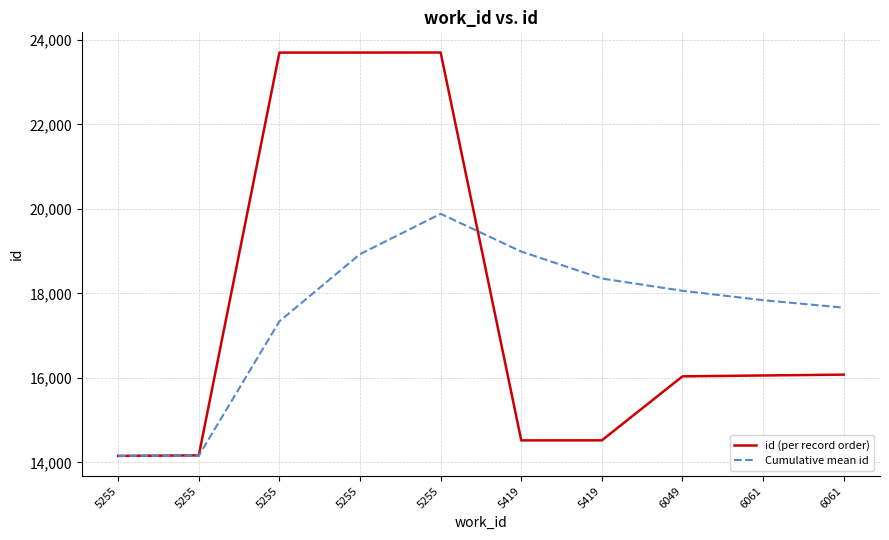

What are all the series names shown in the legend?

id (per record order), Cumulative mean id